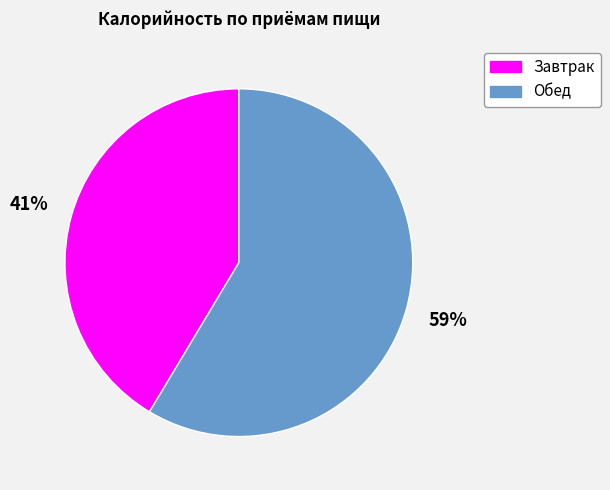

What is the largest slice in the pie chart?

Обед